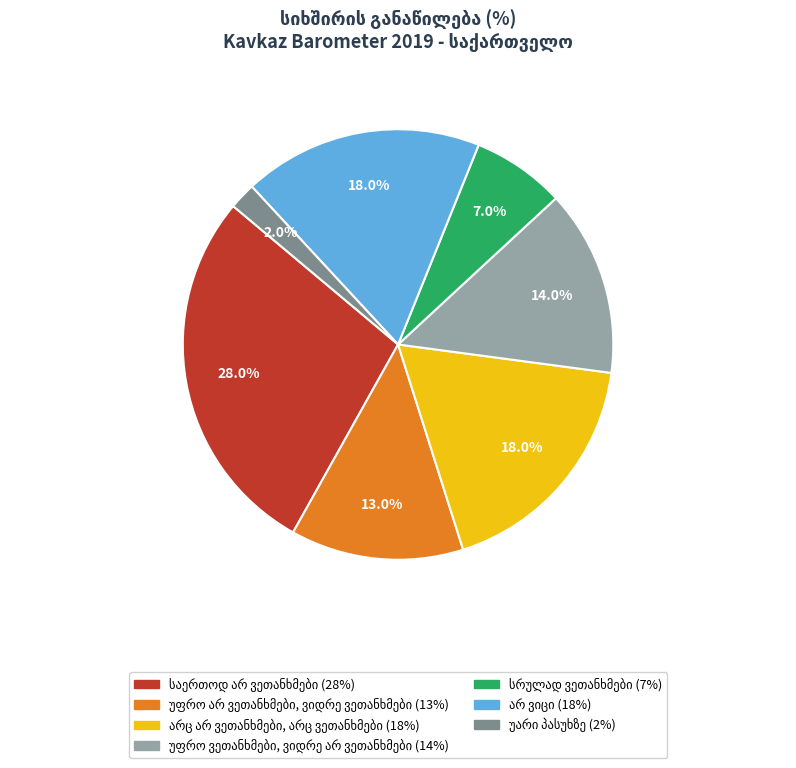

Is there a majority slice in this chart?

No